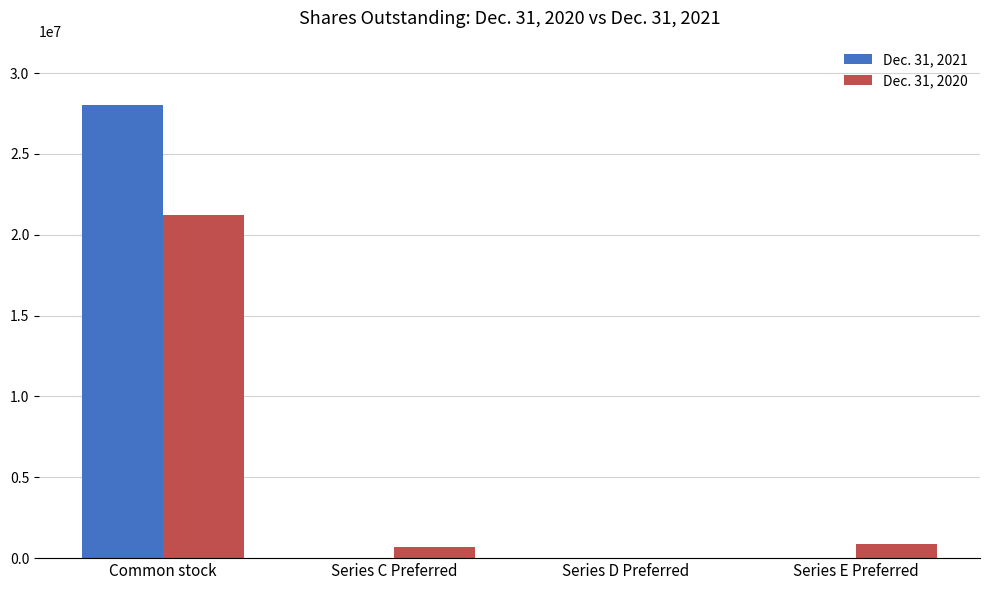

What are all the series names shown in the legend?

Dec. 31, 2021, Dec. 31, 2020